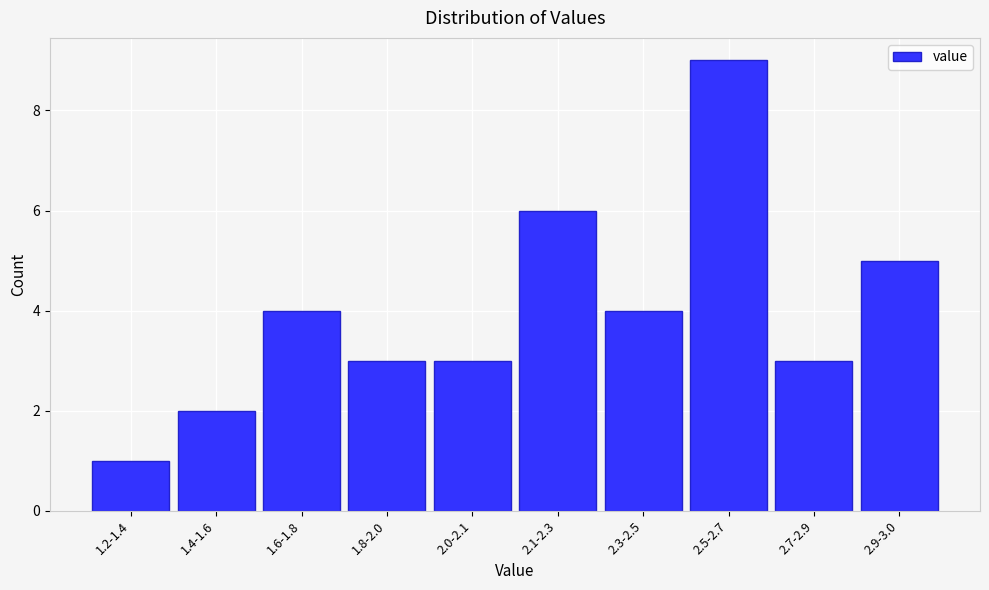

Reading left to right, extract all data points from this chart.

1	2	4	3	3	6	4	9	3	5